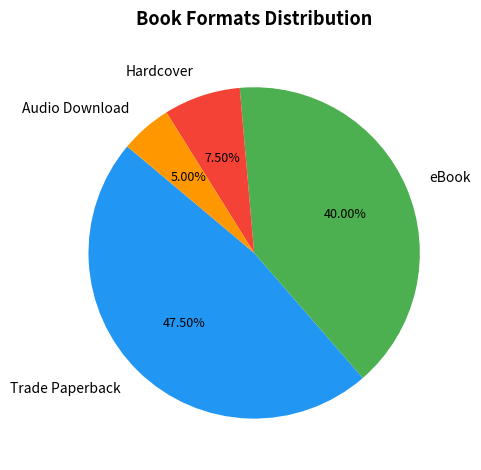

Which has a higher value, Trade Paperback or Audio Download?

Trade Paperback